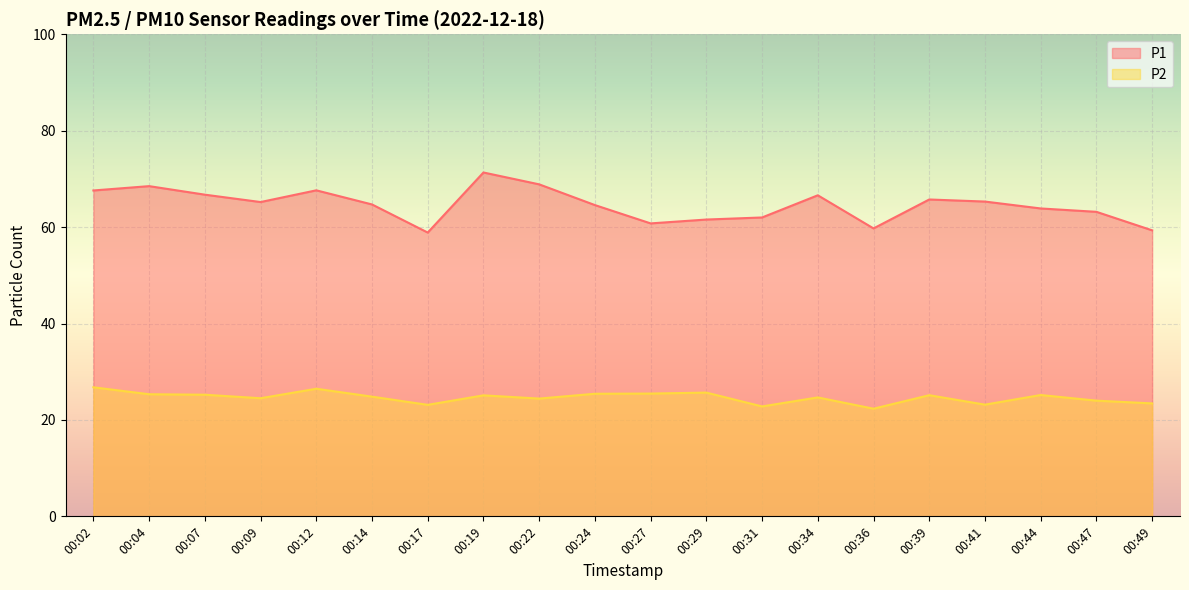

True or false: P2 and P1 cross at least once.

False